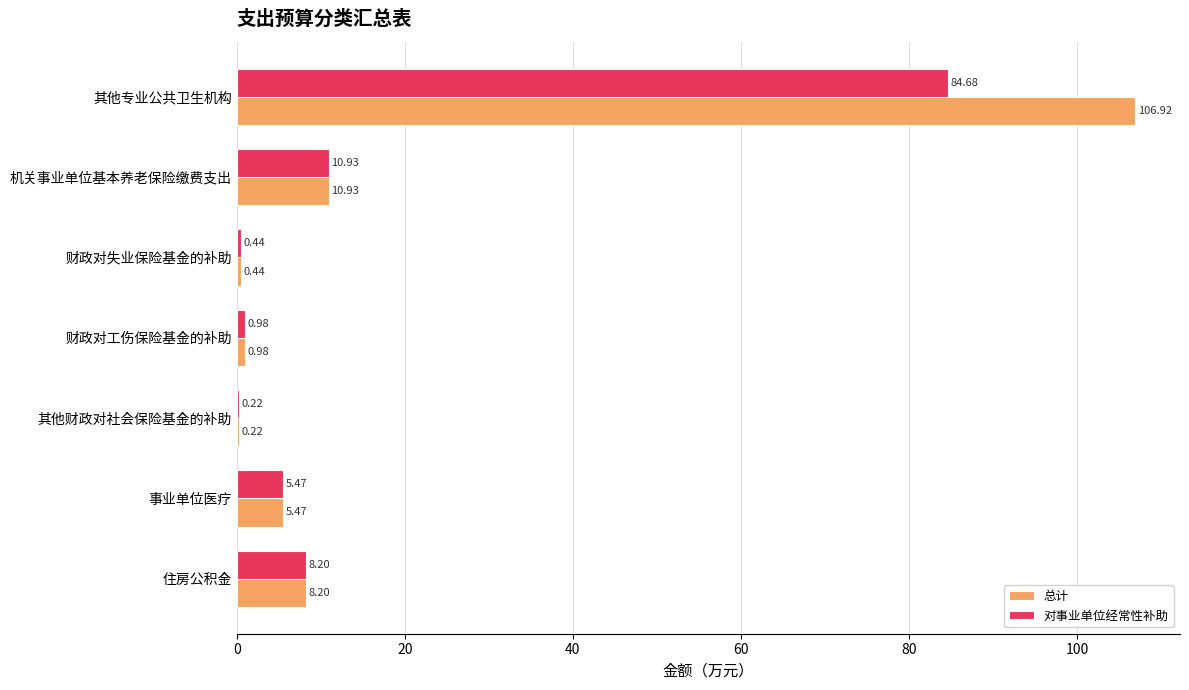

Is the value of 总计 at 财政对失业保险基金的补助 greater than the value of 对事业单位经常性补助 at 住房公积金?

No